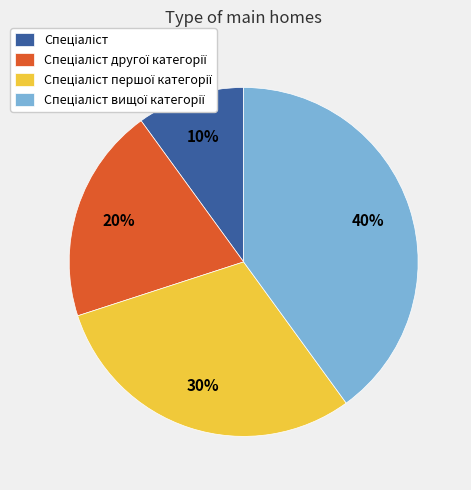

To the nearest percent, what is the average slice percentage?

25%